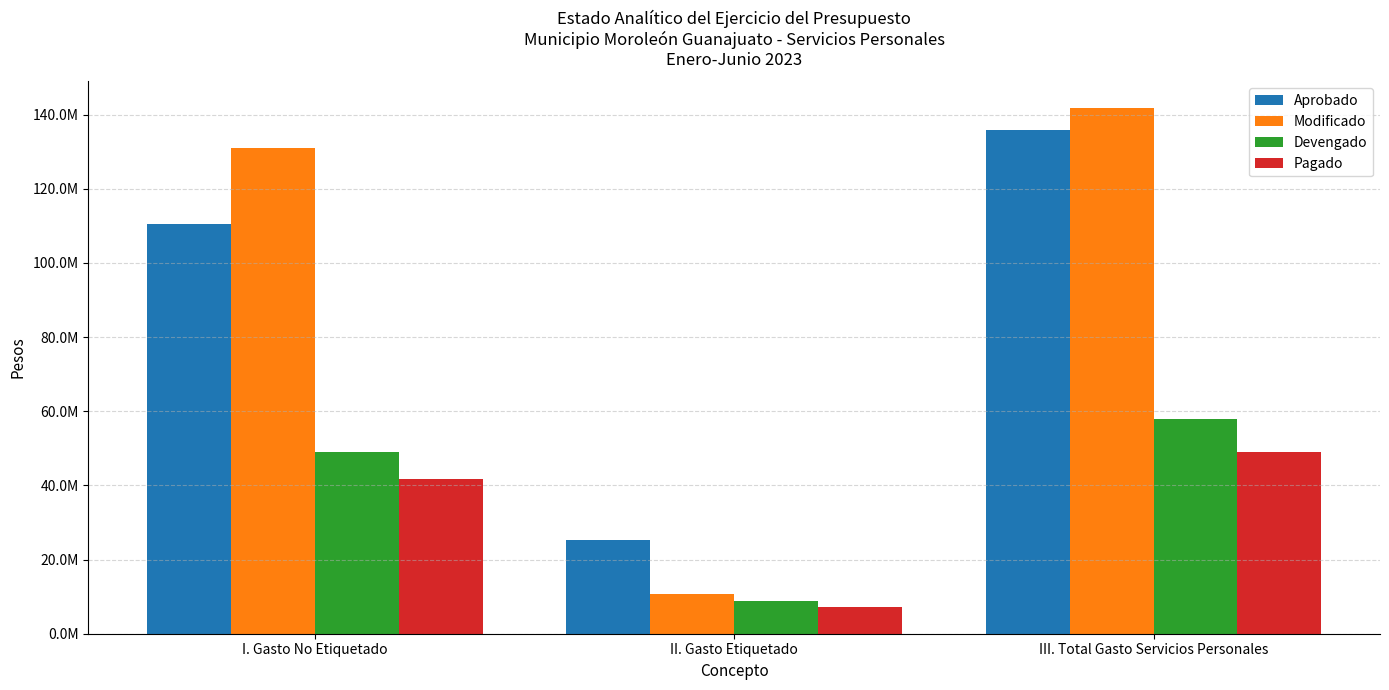

Are the bars horizontal?

No